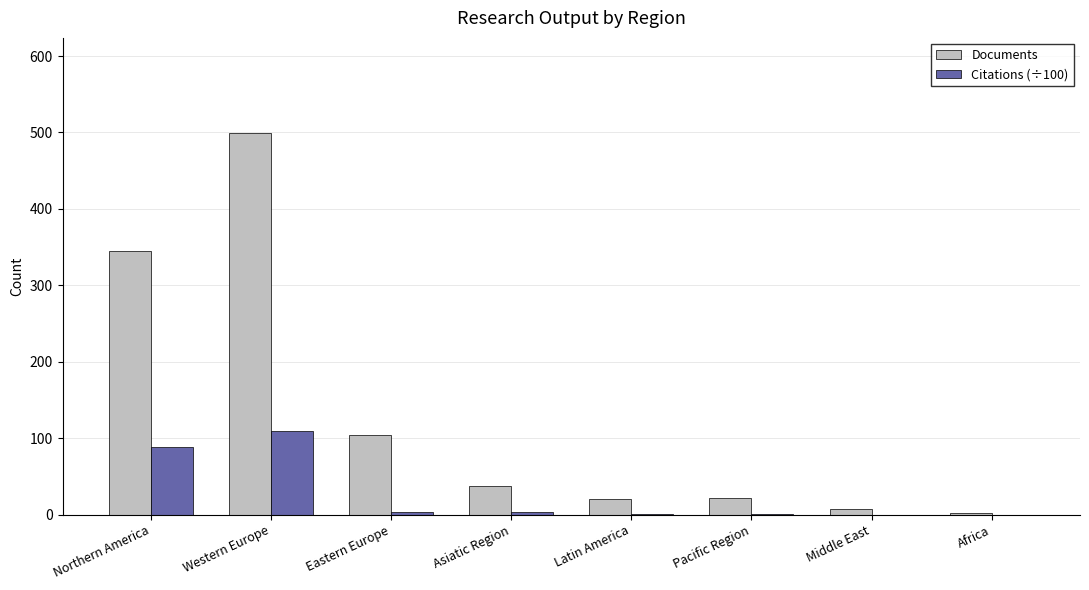

Which series changed the most between Northern America and Middle East?

Documents